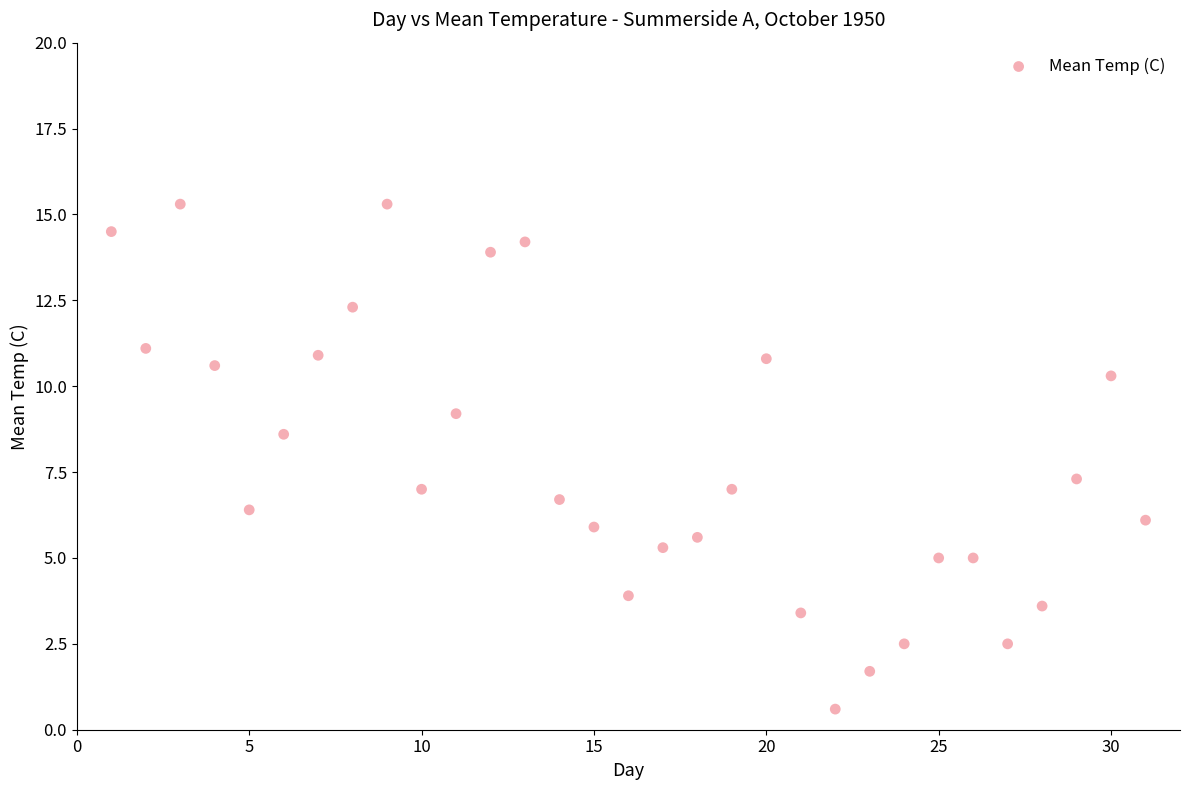

What is the range of X values (max minus min)?

30.0